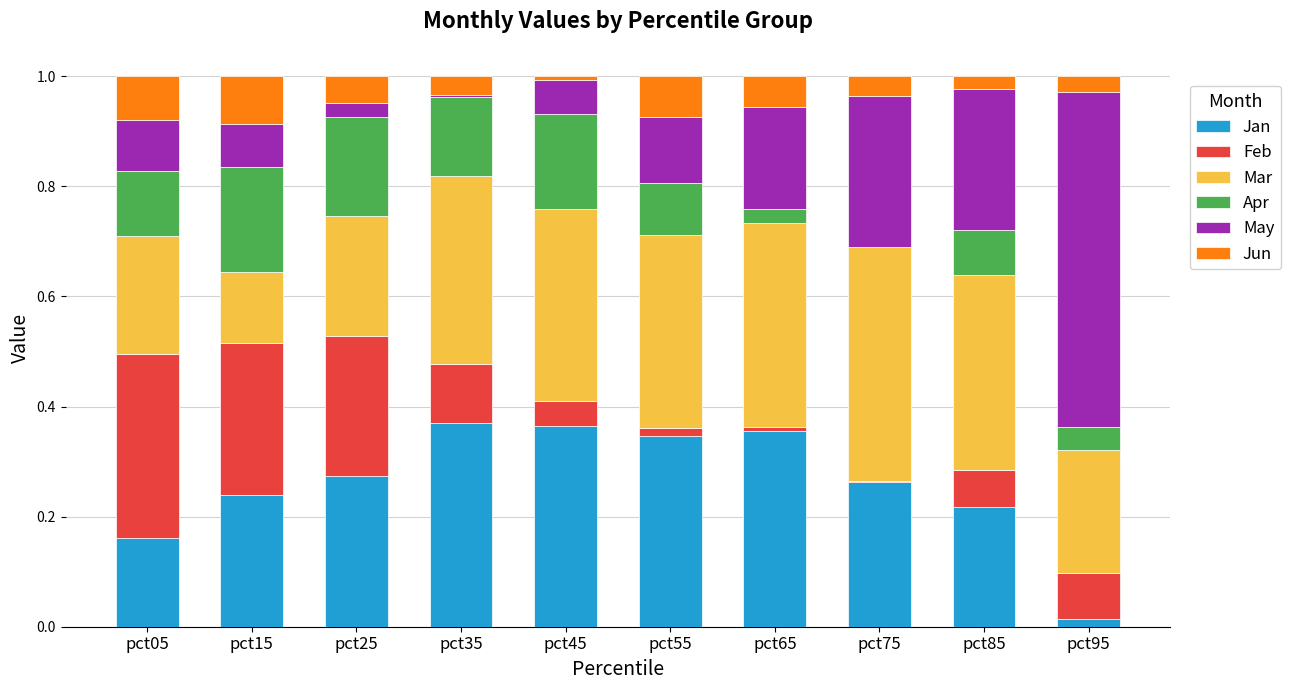

How many data points does each series have?

10